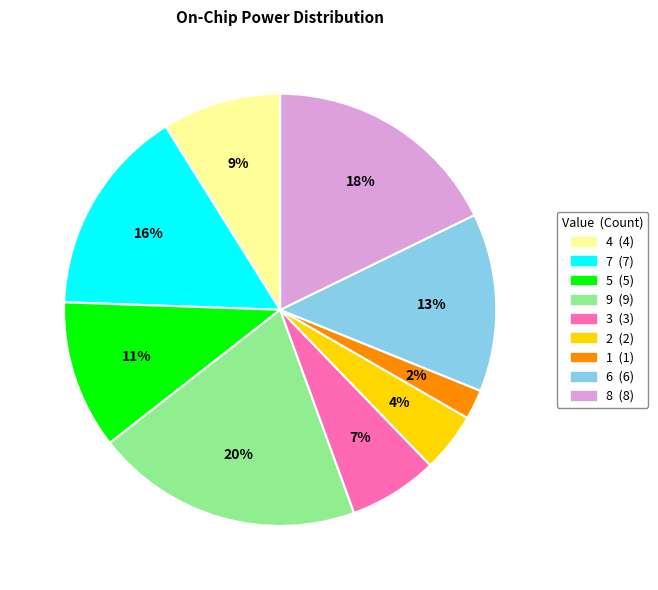

To the nearest percent, what is the difference between the 8 and 1 slice percentages?

16%